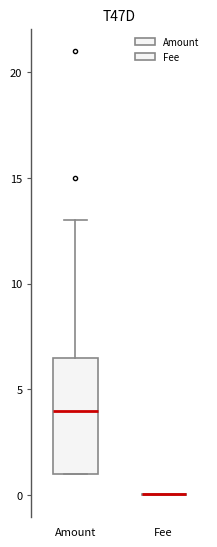

Which box is the tallest, from its lower edge to its upper edge?

Amount